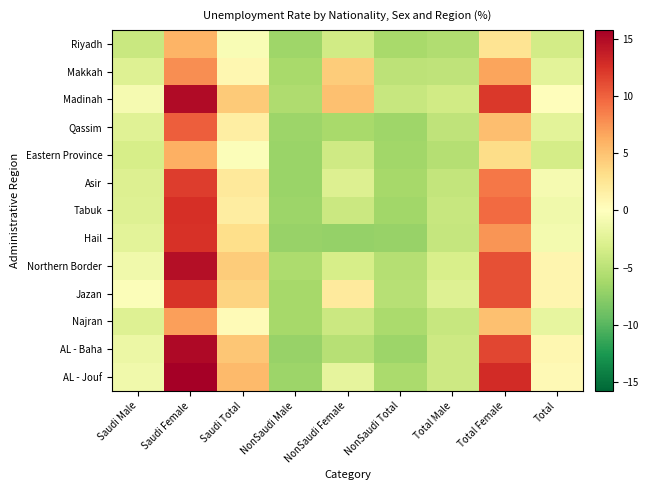

Reading right to left, extract all data points from this chart.

Riyadh: Total=-3.6	Total Female=2.6	Total Male=-5.6	NonSaudi Total=-6.1	NonSaudi Female=-3.7	NonSaudi Male=-6.6	Saudi Total=-0.6	Saudi Female=5.8	Saudi Male=-4.1
Makkah: Total=-2.3	Total Female=6.7	Total Male=-4.8	NonSaudi Total=-4.8	NonSaudi Female=4.3	NonSaudi Male=-6.0	Saudi Total=0.8	Saudi Female=7.8	Saudi Male=-2.7
Madinah: Total=0.1	Total Female=12.2	Total Male=-3.6	NonSaudi Total=-4.3	NonSaudi Female=5.2	NonSaudi Male=-5.8	Saudi Total=4.5	Saudi Female=15.0	Saudi Male=-0.8
Qassim: Total=-2.3	Total Female=5.3	Total Male=-4.7	NonSaudi Total=-6.6	NonSaudi Female=-6.1	NonSaudi Male=-6.7	Saudi Total=1.7	Saudi Female=10.2	Saudi Male=-2.5
Eastern Province: Total=-3.4	Total Female=3.3	Total Male=-5.3	NonSaudi Total=-6.5	NonSaudi Female=-3.7	NonSaudi Male=-6.8	Saudi Total=-0.3	Saudi Female=6.1	Saudi Male=-3.3
Asir: Total=-0.8	Total Female=9.0	Total Male=-4.5	NonSaudi Total=-6.3	NonSaudi Female=-2.8	NonSaudi Male=-6.9	Saudi Total=2.2	Saudi Female=11.9	Saudi Male=-2.8
Tabuk: Total=-1.1	Total Female=9.5	Total Male=-4.3	NonSaudi Total=-6.4	NonSaudi Female=-4.0	NonSaudi Male=-6.7	Saudi Total=1.7	Saudi Female=12.7	Saudi Male=-2.6
Hail: Total=-0.9	Total Female=7.5	Total Male=-4.4	NonSaudi Total=-7.0	NonSaudi Female=-7.1	NonSaudi Male=-7.0	Saudi Total=3.1	Saudi Female=12.6	Saudi Male=-2.3
Northern Border: Total=0.9	Total Female=10.9	Total Male=-3.1	NonSaudi Total=-5.4	NonSaudi Female=-3.3	NonSaudi Male=-5.9	Saudi Total=4.3	Saudi Female=14.7	Saudi Male=-1.2
Jazan: Total=1.0	Total Female=10.9	Total Male=-2.6	NonSaudi Total=-5.2	NonSaudi Female=2.1	NonSaudi Male=-6.2	Saudi Total=3.9	Saudi Female=12.4	Saudi Male=-0.3
Najran: Total=-1.9	Total Female=5.1	Total Male=-4.2	NonSaudi Total=-6.0	NonSaudi Female=-4.1	NonSaudi Male=-6.2	Saudi Total=0.4	Saudi Female=6.9	Saudi Male=-2.7
AL - Baha: Total=0.8	Total Female=11.4	Total Male=-3.8	NonSaudi Total=-6.7	NonSaudi Female=-5.3	NonSaudi Male=-7.0	Saudi Total=4.8	Saudi Female=15.0	Saudi Male=-1.6
AL - Jouf: Total=0.5	Total Female=12.9	Total Male=-3.9	NonSaudi Total=-6.0	NonSaudi Female=-2.1	NonSaudi Male=-6.7	Saudi Total=5.5	Saudi Female=17.8	Saudi Male=-1.1